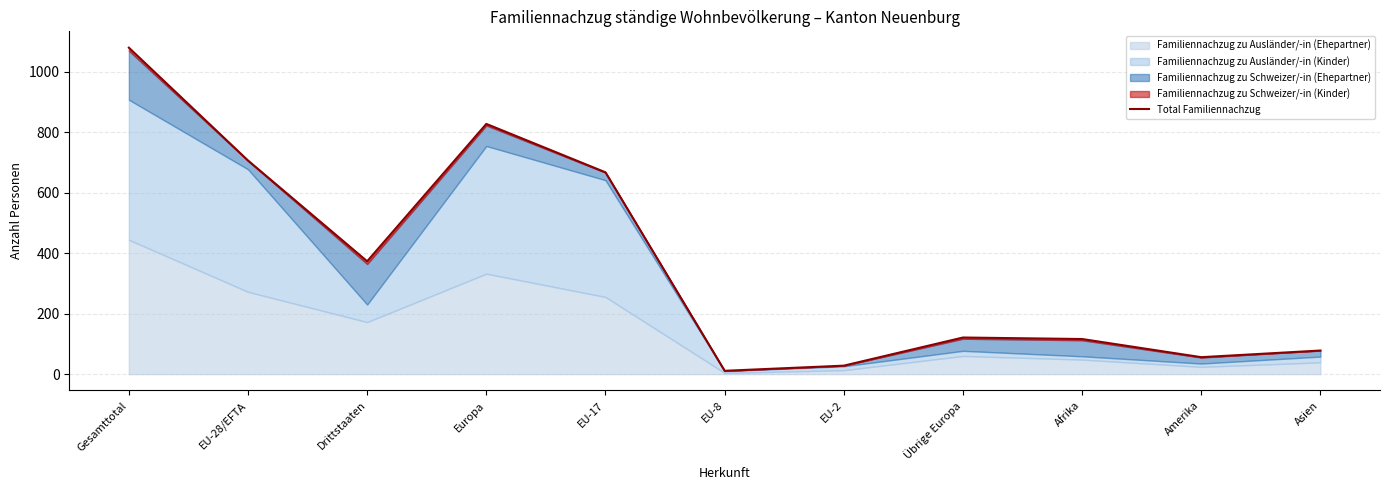

How many values are below 121?

5